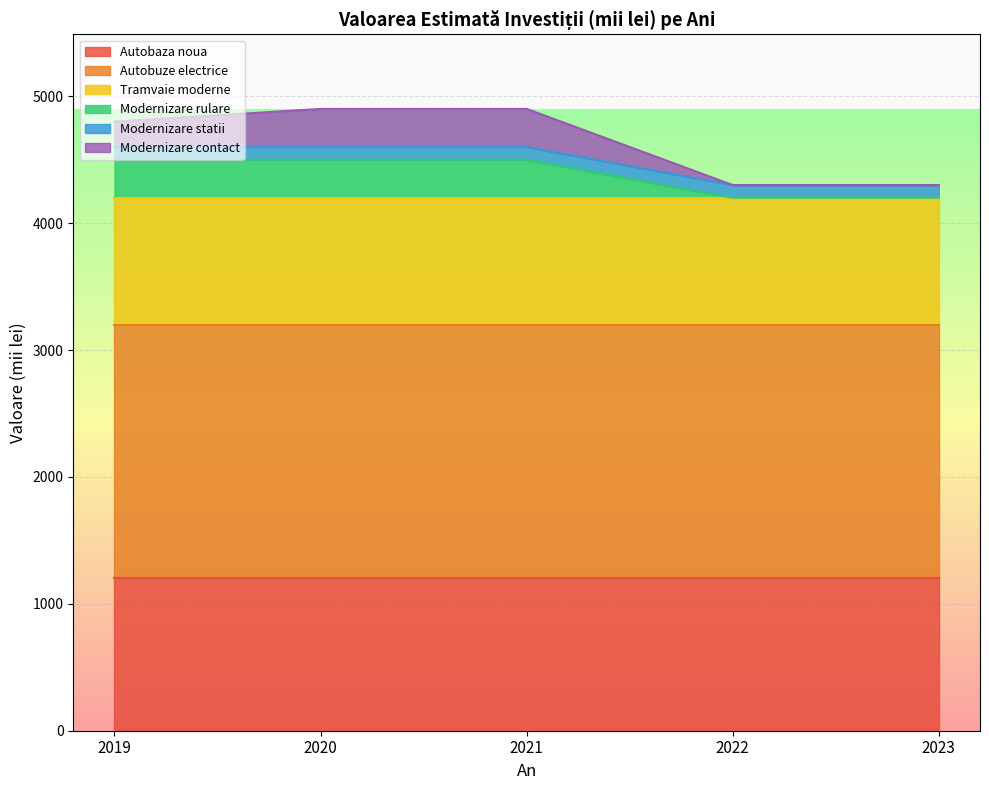

What is the difference between the highest and lowest values at 2022?

2000